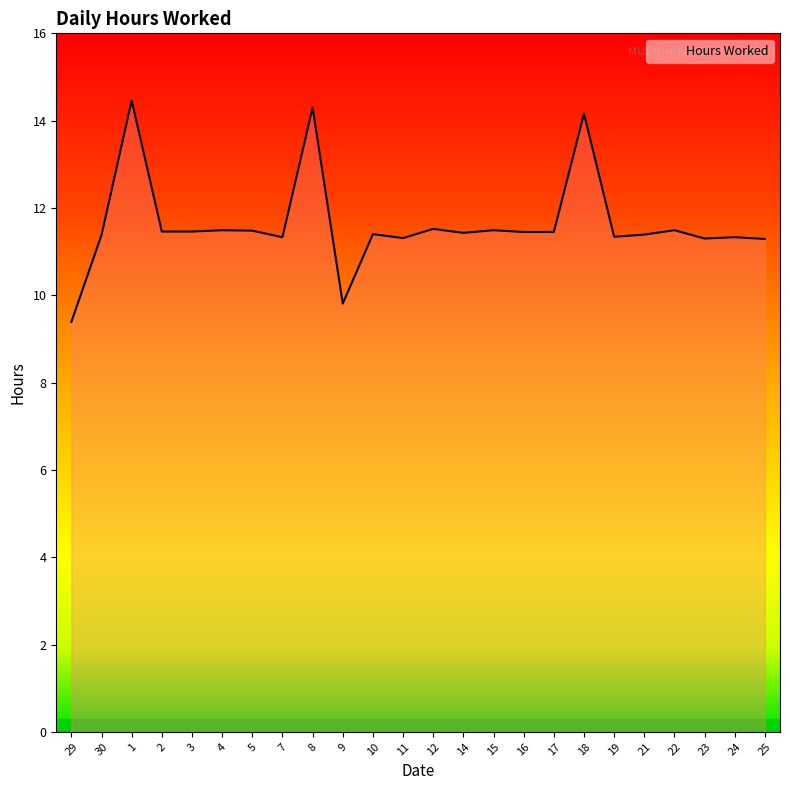

How many series are shown in this chart?

1